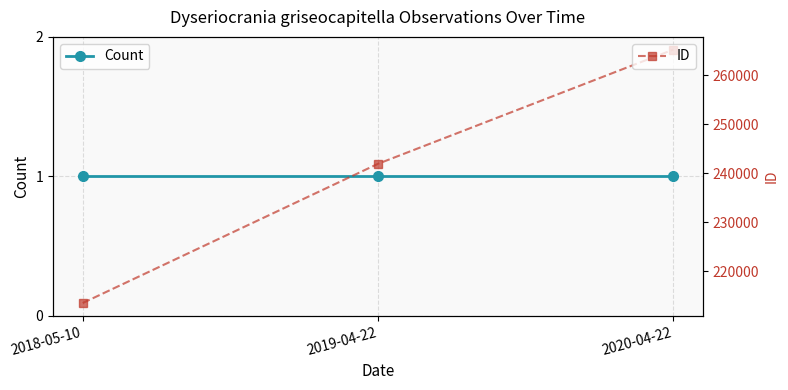

The ID series shows 172663 at 2020-04-22. True or false?

False